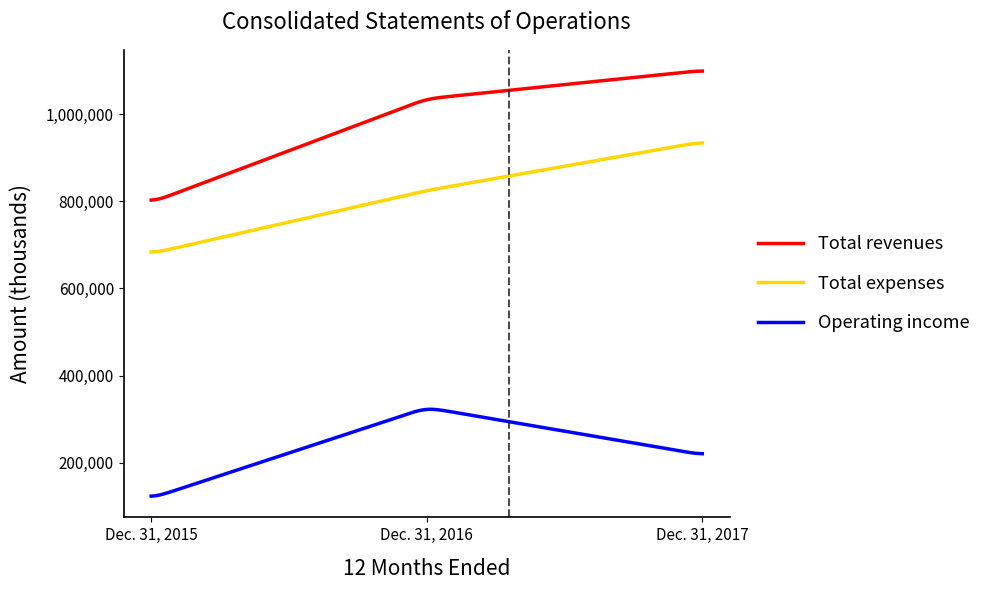

Which series has the widest spread of values?

Total revenues